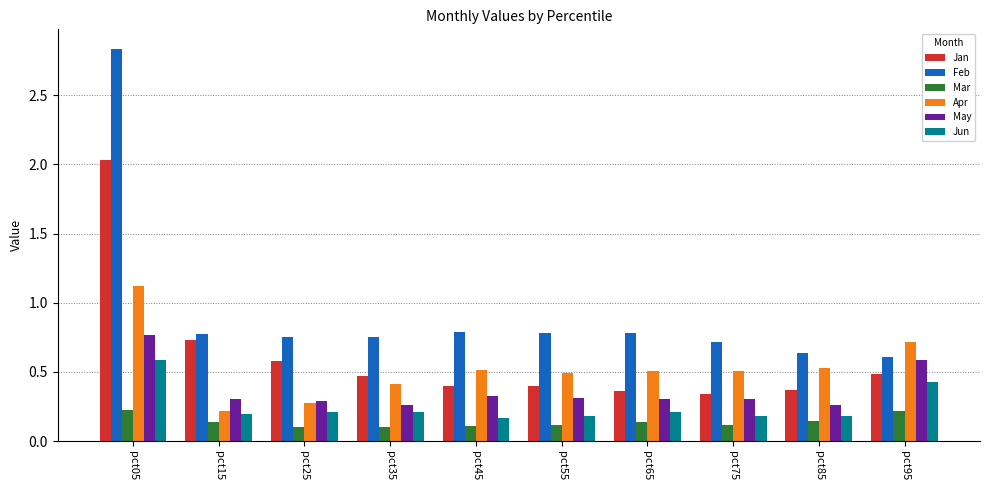

Rank the series by their maximum value, from highest to lowest.

Feb, Jan, Apr, May, Jun, Mar